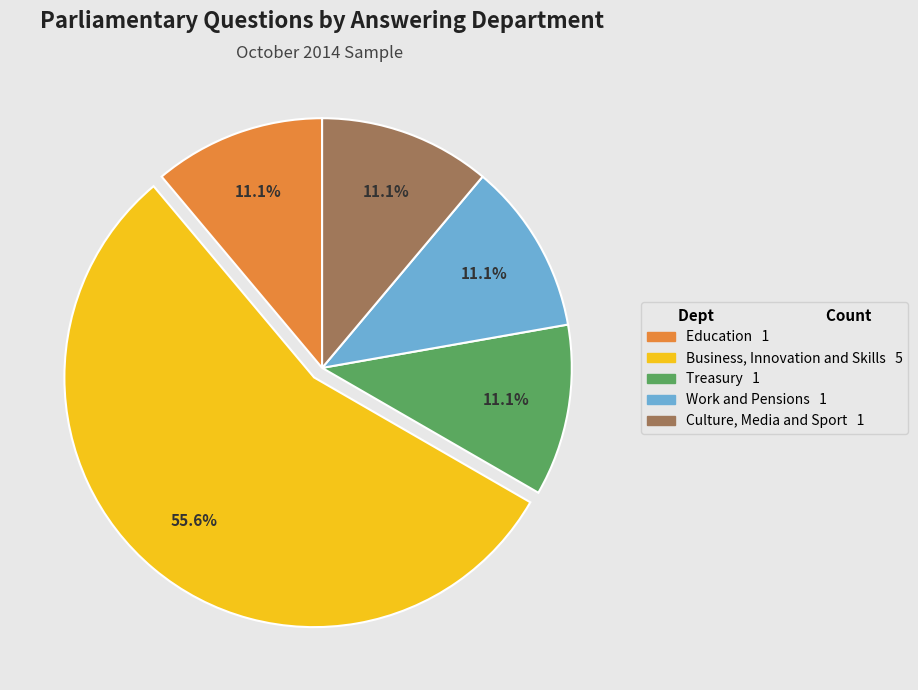

Count the number of slices in the pie.

5